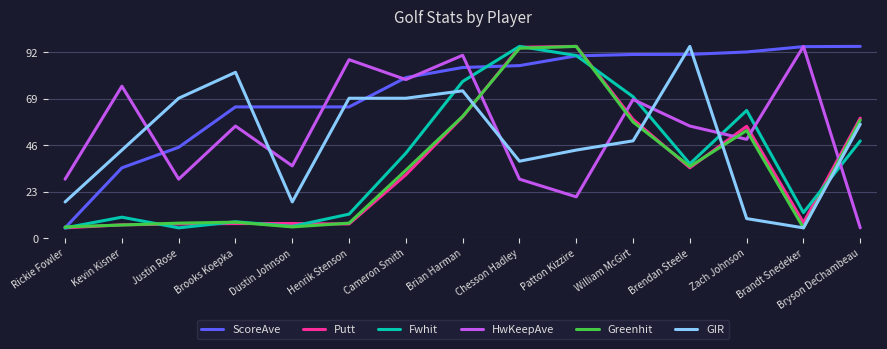

What is the sum of the Greenhit values at Chesson Hadley and Cameron Smith?

127.7